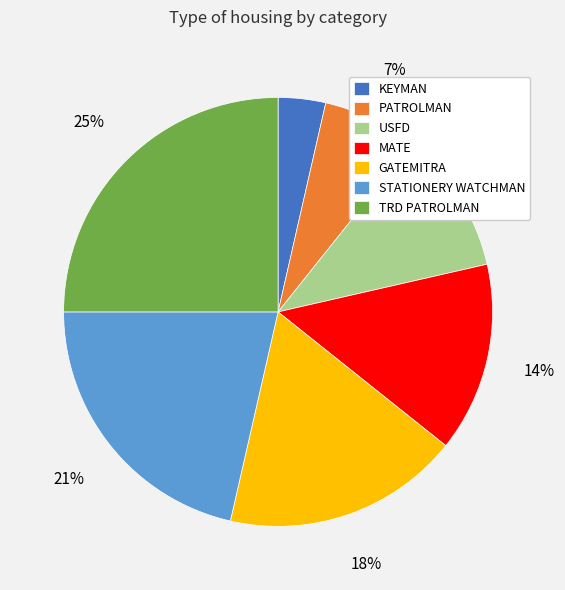

To the nearest percent, what is the difference between the largest and smallest slice percentages?

21%